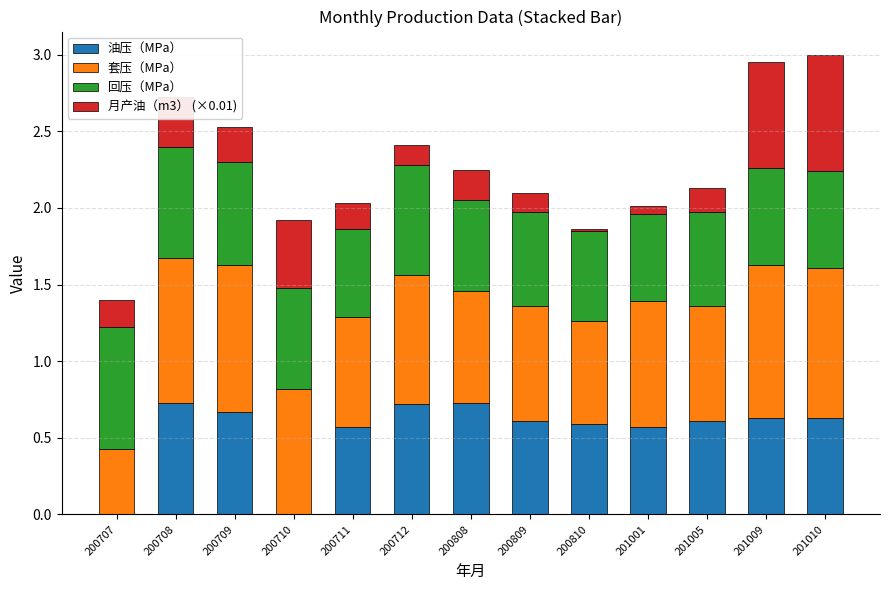

Is it true that 油压（MPa） equals 0.7 at 200808?

True